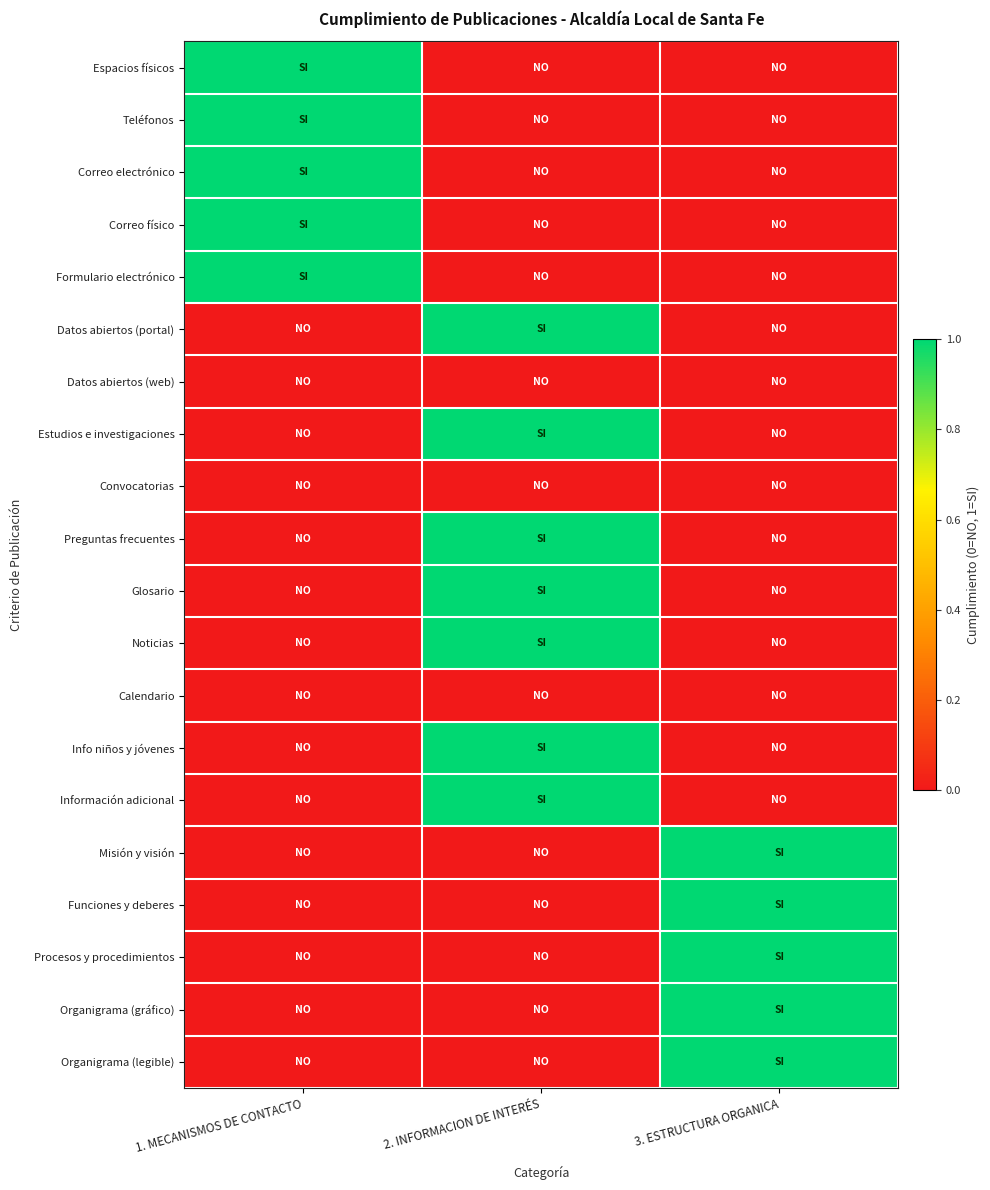

What is the total value across all series at 1. MECANISMOS DE CONTACTO?

5